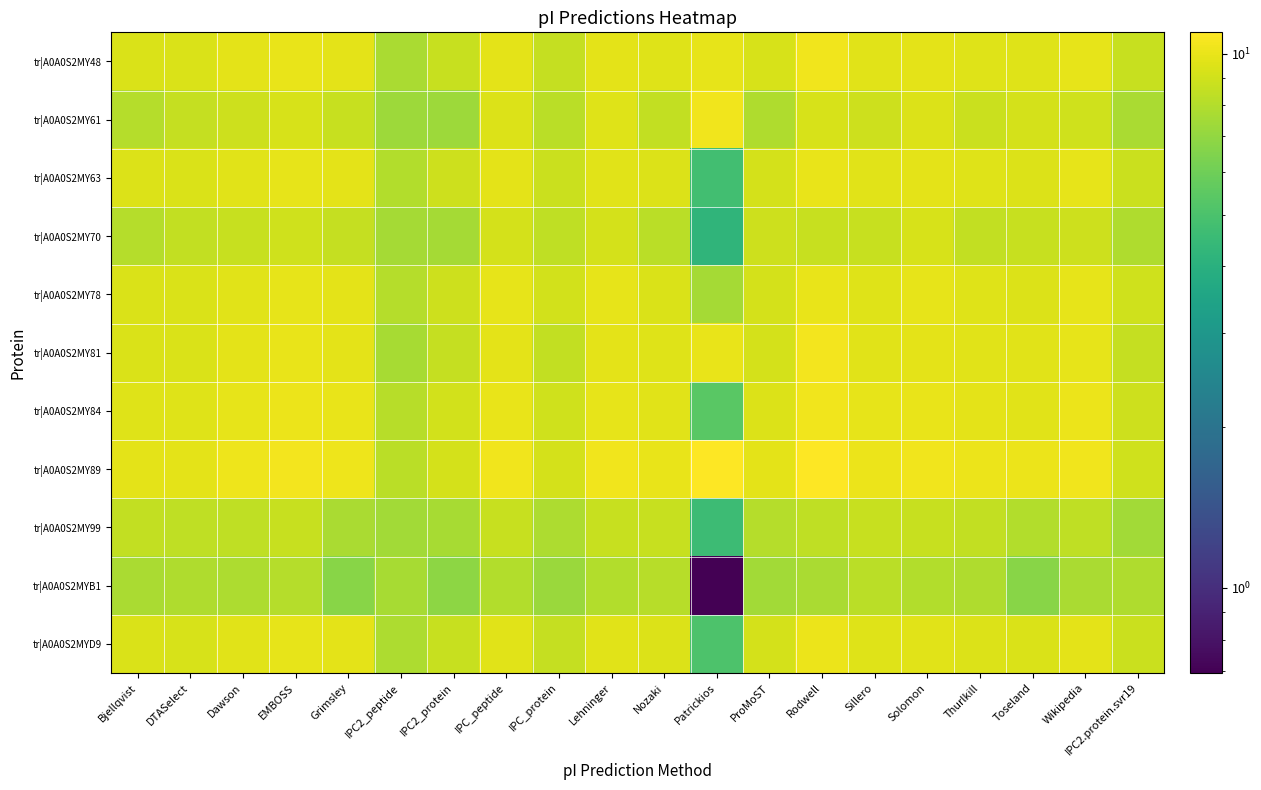

Reading left to right, extract all data points from this chart.

tr|A0A0S2MY48: Bjellqvist=9.4	DTASelect=9.4	Dawson=9.8	EMBOSS=10.0	Grimsley=9.8	IPC2_peptide=7.7	IPC2_protein=8.7	IPC_peptide=9.8	IPC_protein=8.6	Lehninger=9.8	Nozaki=9.5	Patrickios=9.9	ProMoST=9.3	Rodwell=10.3	Sillero=9.7	Solomon=9.8	Thurlkill=9.6	Toseland=9.6	Wikipedia=9.9	IPC2.protein.svr19=8.7
tr|A0A0S2MY61: Bjellqvist=8.1	DTASelect=8.6	Dawson=8.9	EMBOSS=9.3	Grimsley=8.7	IPC2_peptide=7.4	IPC2_protein=7.4	IPC_peptide=9.5	IPC_protein=8.3	Lehninger=9.5	Nozaki=8.6	Patrickios=10.3	ProMoST=7.9	Rodwell=9.3	Sillero=8.9	Solomon=9.5	Thurlkill=8.8	Toseland=9.1	Wikipedia=8.9	IPC2.protein.svr19=7.7
tr|A0A0S2MY63: Bjellqvist=9.4	DTASelect=9.4	Dawson=9.7	EMBOSS=9.9	Grimsley=9.8	IPC2_peptide=8.0	IPC2_protein=8.9	IPC_peptide=9.8	IPC_protein=8.8	Lehninger=9.7	Nozaki=9.5	Patrickios=4.8	ProMoST=9.2	Rodwell=10.0	Sillero=9.7	Solomon=9.8	Thurlkill=9.6	Toseland=9.4	Wikipedia=9.9	IPC2.protein.svr19=8.8
tr|A0A0S2MY70: Bjellqvist=8.1	DTASelect=8.5	Dawson=8.7	EMBOSS=8.9	Grimsley=8.6	IPC2_peptide=7.6	IPC2_protein=7.5	IPC_peptide=9.2	IPC_protein=8.4	Lehninger=9.2	Nozaki=8.2	Patrickios=4.2	ProMoST=8.9	Rodwell=8.7	Sillero=8.7	Solomon=9.2	Thurlkill=8.6	Toseland=8.7	Wikipedia=8.9	IPC2.protein.svr19=7.9
tr|A0A0S2MY78: Bjellqvist=9.4	DTASelect=9.4	Dawson=9.7	EMBOSS=9.9	Grimsley=9.8	IPC2_peptide=8.1	IPC2_protein=8.9	IPC_peptide=9.9	IPC_protein=9.0	Lehninger=9.9	Nozaki=9.4	Patrickios=7.6	ProMoST=9.2	Rodwell=10.0	Sillero=9.6	Solomon=9.9	Thurlkill=9.5	Toseland=9.5	Wikipedia=9.9	IPC2.protein.svr19=9.0
tr|A0A0S2MY81: Bjellqvist=9.4	DTASelect=9.4	Dawson=9.8	EMBOSS=10.0	Grimsley=9.8	IPC2_peptide=7.6	IPC2_protein=8.6	IPC_peptide=9.8	IPC_protein=8.5	Lehninger=9.8	Nozaki=9.6	Patrickios=10.1	ProMoST=9.2	Rodwell=10.5	Sillero=9.7	Solomon=9.8	Thurlkill=9.7	Toseland=9.7	Wikipedia=9.9	IPC2.protein.svr19=8.6
tr|A0A0S2MY84: Bjellqvist=9.6	DTASelect=9.6	Dawson=9.9	EMBOSS=10.1	Grimsley=10.0	IPC2_peptide=8.1	IPC2_protein=9.1	IPC_peptide=10.0	IPC_protein=9.0	Lehninger=9.9	Nozaki=9.7	Patrickios=5.4	ProMoST=9.5	Rodwell=10.3	Sillero=9.9	Solomon=10.0	Thurlkill=9.8	Toseland=9.7	Wikipedia=10.1	IPC2.protein.svr19=8.9
tr|A0A0S2MY89: Bjellqvist=9.8	DTASelect=9.8	Dawson=10.2	EMBOSS=10.5	Grimsley=10.3	IPC2_peptide=8.3	IPC2_protein=9.2	IPC_peptide=10.3	IPC_protein=9.2	Lehninger=10.3	Nozaki=10.1	Patrickios=10.9	ProMoST=9.8	Rodwell=11.0	Sillero=10.1	Solomon=10.3	Thurlkill=10.1	Toseland=10.1	Wikipedia=10.3	IPC2.protein.svr19=9.0
tr|A0A0S2MY99: Bjellqvist=8.5	DTASelect=8.4	Dawson=8.4	EMBOSS=8.7	Grimsley=7.7	IPC2_peptide=7.5	IPC2_protein=7.7	IPC_peptide=8.7	IPC_protein=7.8	Lehninger=8.7	Nozaki=8.7	Patrickios=4.6	ProMoST=8.1	Rodwell=8.4	Sillero=8.7	Solomon=8.7	Thurlkill=8.5	Toseland=7.9	Wikipedia=8.4	IPC2.protein.svr19=7.4
tr|A0A0S2MYB1: Bjellqvist=7.7	DTASelect=7.9	Dawson=7.8	EMBOSS=8.1	Grimsley=6.7	IPC2_peptide=7.6	IPC2_protein=6.9	IPC_peptide=8.0	IPC_protein=7.2	Lehninger=8.0	Nozaki=8.1	Patrickios=0.7	ProMoST=7.5	Rodwell=7.8	Sillero=8.2	Solomon=8.0	Thurlkill=7.9	Toseland=6.7	Wikipedia=7.7	IPC2.protein.svr19=7.9
tr|A0A0S2MYD9: Bjellqvist=9.3	DTASelect=9.3	Dawson=9.7	EMBOSS=9.9	Grimsley=9.8	IPC2_peptide=7.8	IPC2_protein=8.7	IPC_peptide=9.7	IPC_protein=8.6	Lehninger=9.7	Nozaki=9.5	Patrickios=5.1	ProMoST=9.2	Rodwell=10.1	Sillero=9.6	Solomon=9.7	Thurlkill=9.5	Toseland=9.4	Wikipedia=9.8	IPC2.protein.svr19=8.8